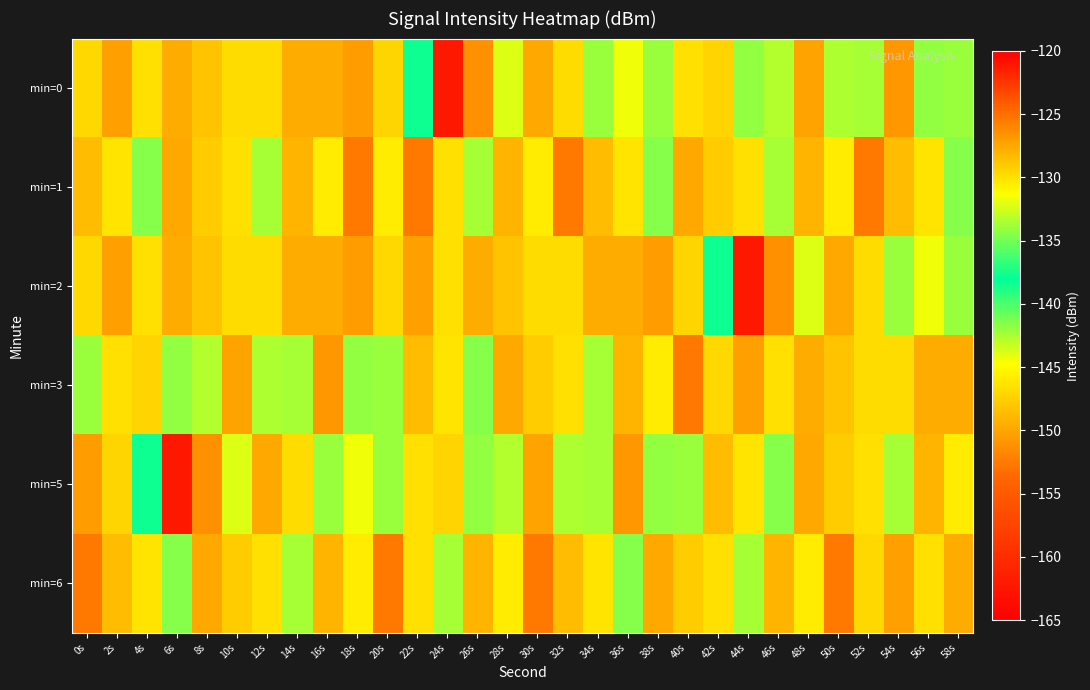

Rank the series by their maximum value, from lowest to highest.

min=0, min=2, min=5, min=1, min=3, min=6